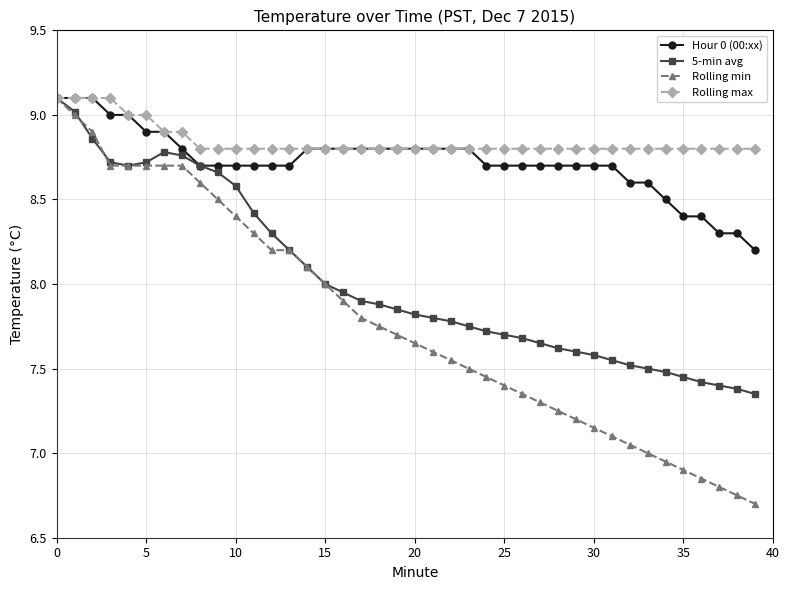

Which series has the widest spread of values?

Rolling min